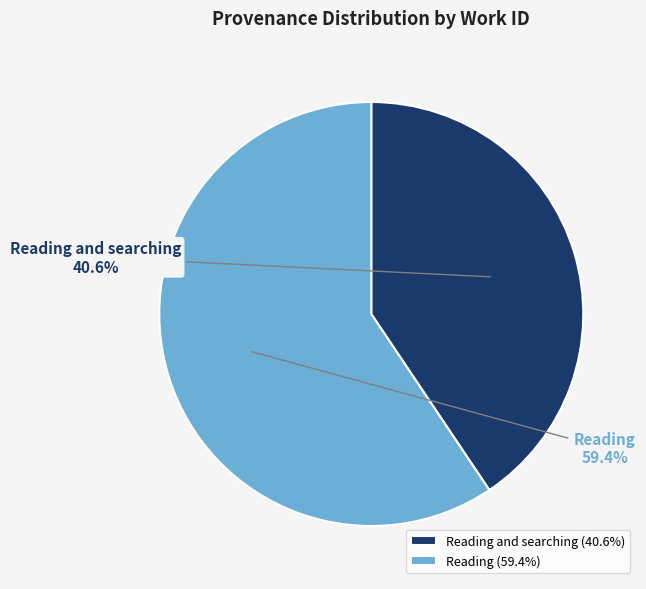

To the nearest percent, what is the combined percentage of Reading and searching and Reading?

100%